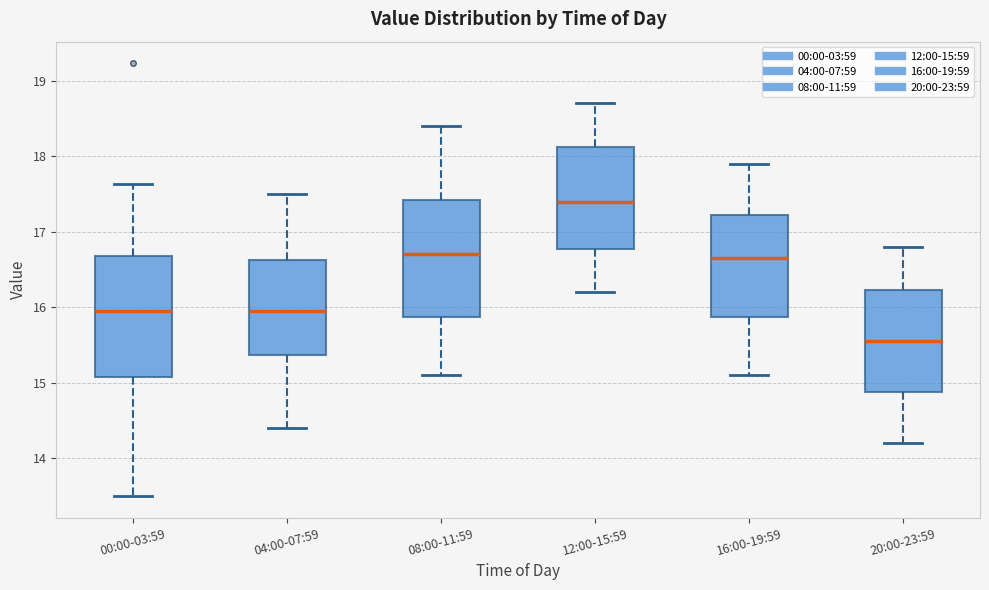

Reading left to right, read every box against the y-axis: the position of its median line, the range the box covers, and the ends of its whiskers. The values are not printed on the chart, so give them approximately, as read against the axis.

00:00-03:59: median 16.0, box 15.1 to 16.7, whiskers 13.5 to 17.6
04:00-07:59: median 16.0, box 15.4 to 16.6, whiskers 14.4 to 17.5
08:00-11:59: median 16.7, box 15.9 to 17.4, whiskers 15.1 to 18.4
12:00-15:59: median 17.4, box 16.8 to 18.1, whiskers 16.2 to 18.7
16:00-19:59: median 16.7, box 15.9 to 17.2, whiskers 15.1 to 17.9
20:00-23:59: median 15.6, box 14.9 to 16.2, whiskers 14.2 to 16.8